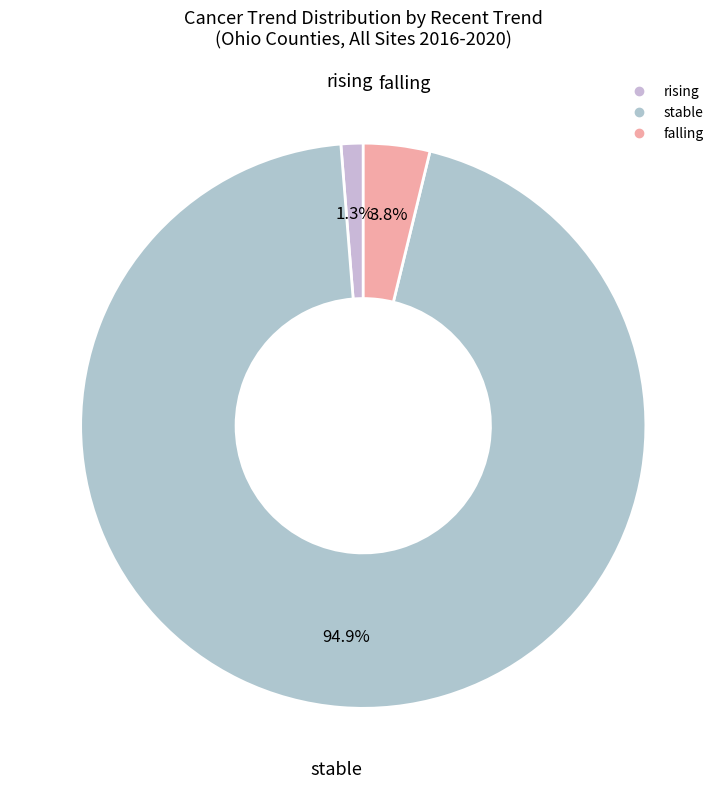

Between rising and stable, which is larger?

stable